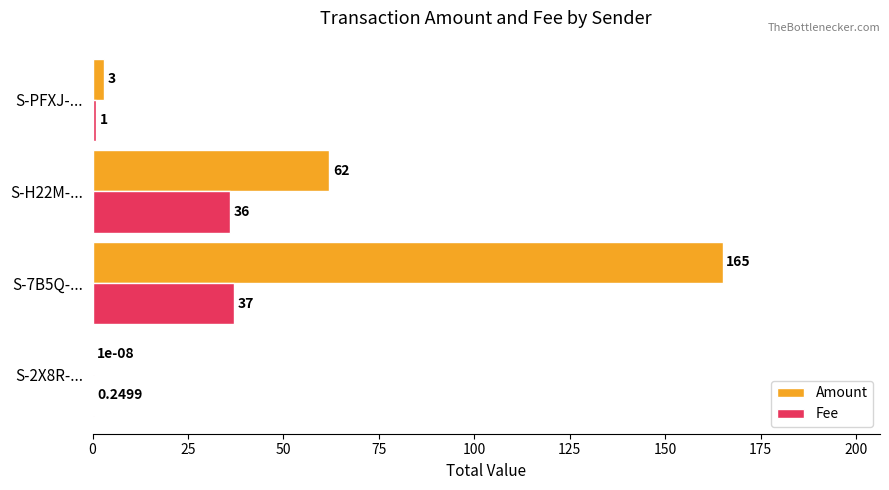

At which label is Fee closest to 18?

S-PFXJ-...